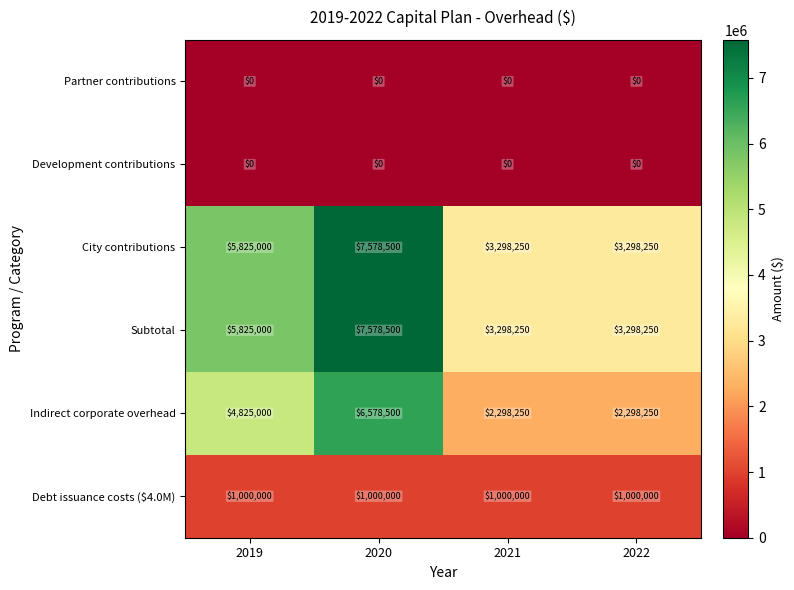

Which category has the highest value in the Subtotal series?

2020